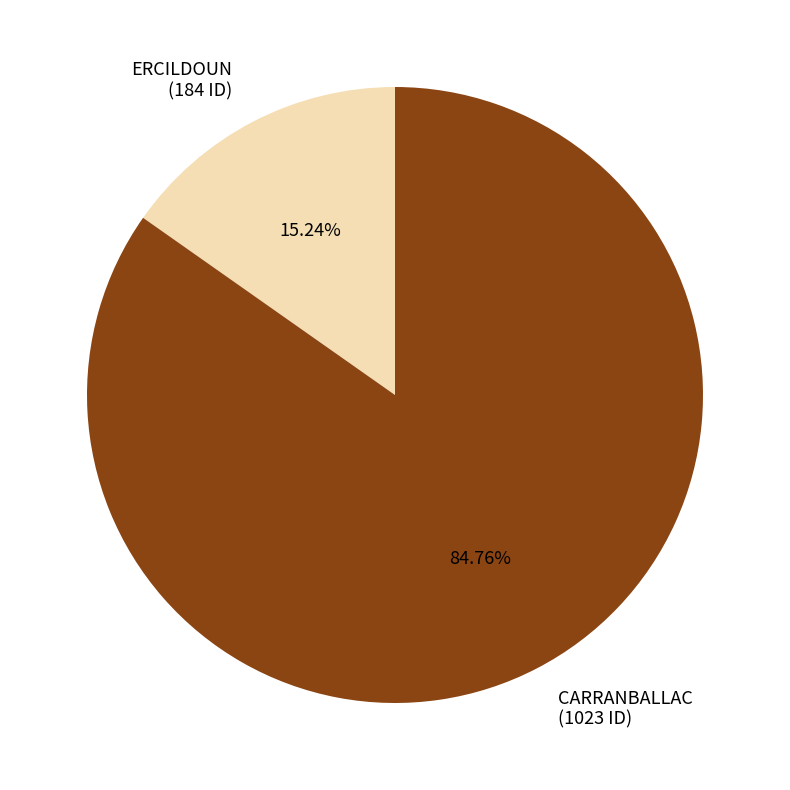

Which slice represents more than half of the pie?

CARRANBALLAC